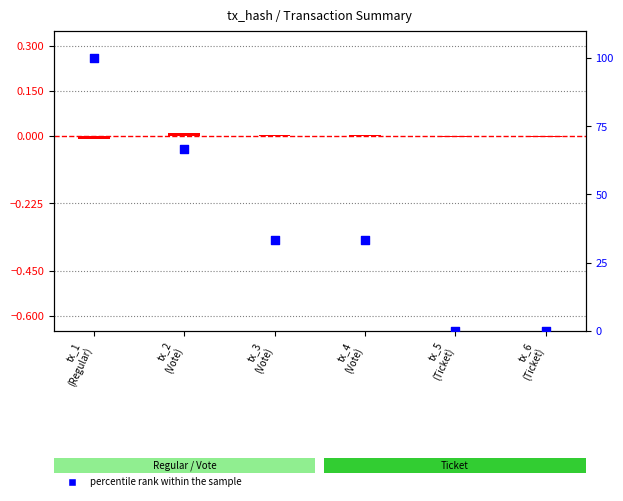

Which series has the largest total across all categories?

percentile rank within the sample